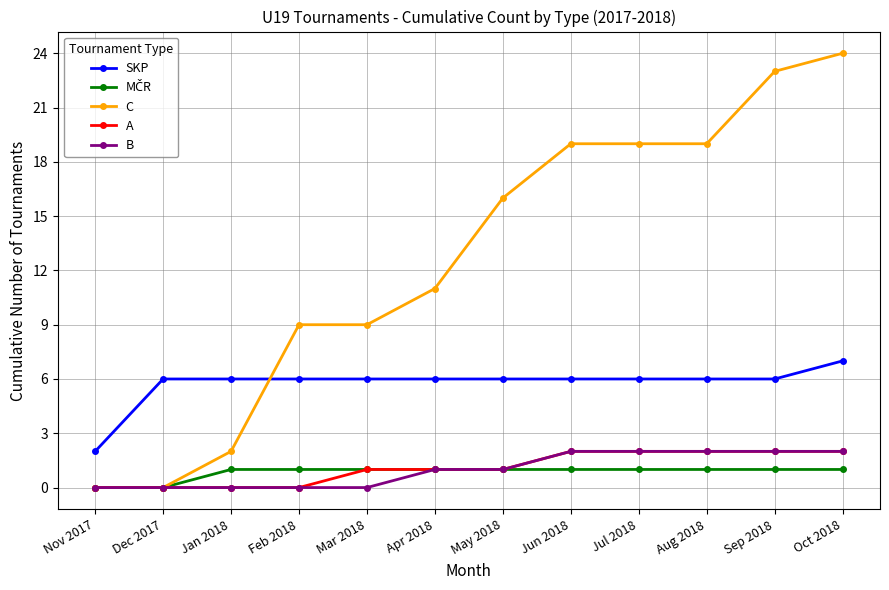

At how many categories does at least one series exceed 18?

5